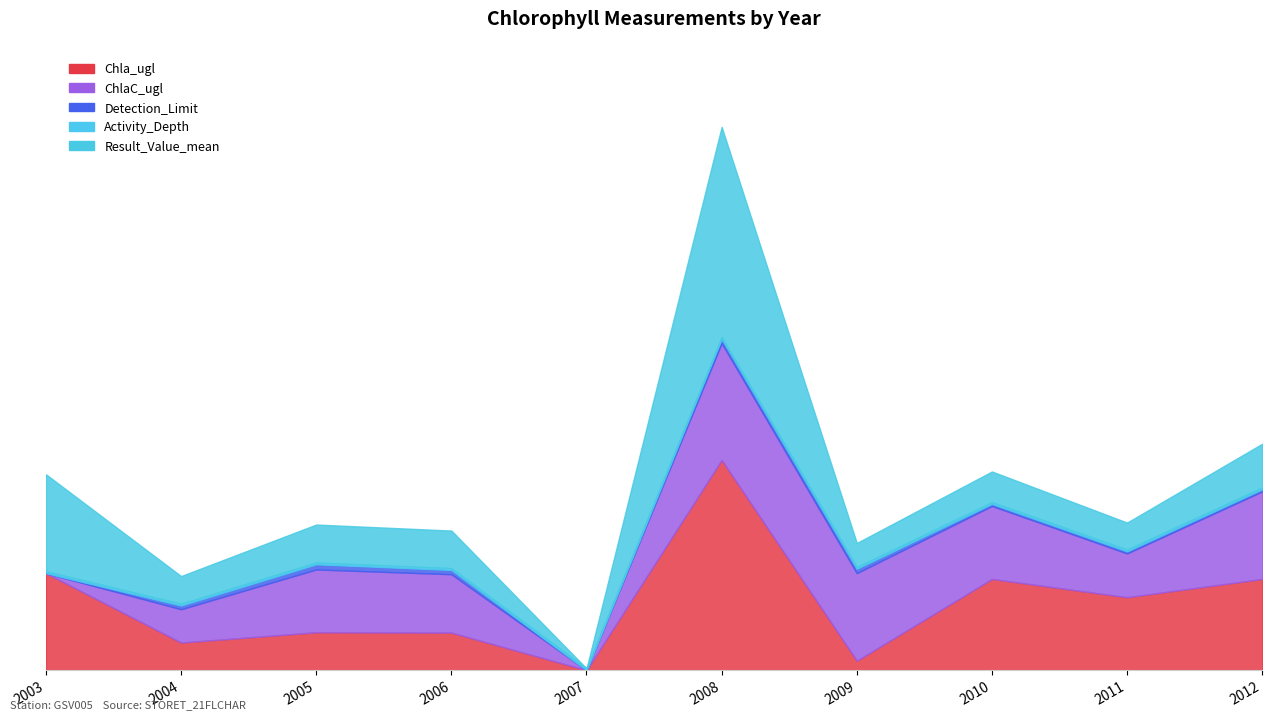

What are all the series names shown in the legend?

Chla_ugl, ChlaC_ugl, Detection_Limit, Activity_Depth, Result_Value_mean